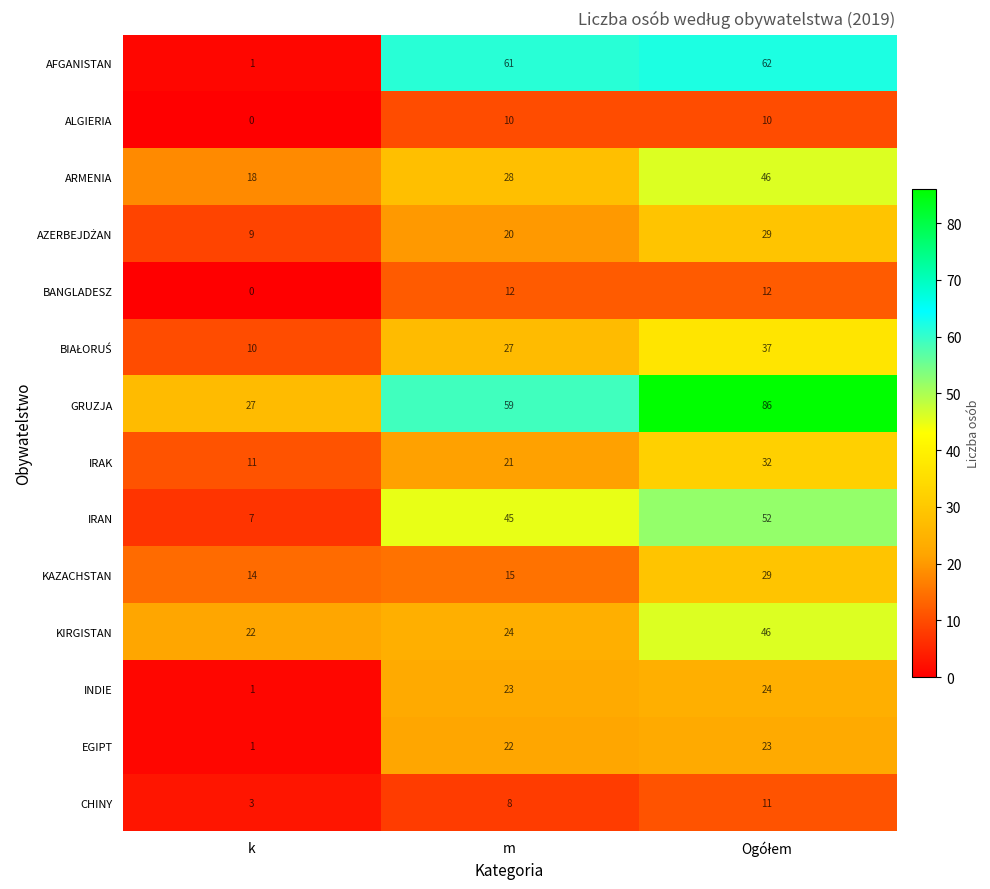

At which label is GRUZJA closest to 56?

m